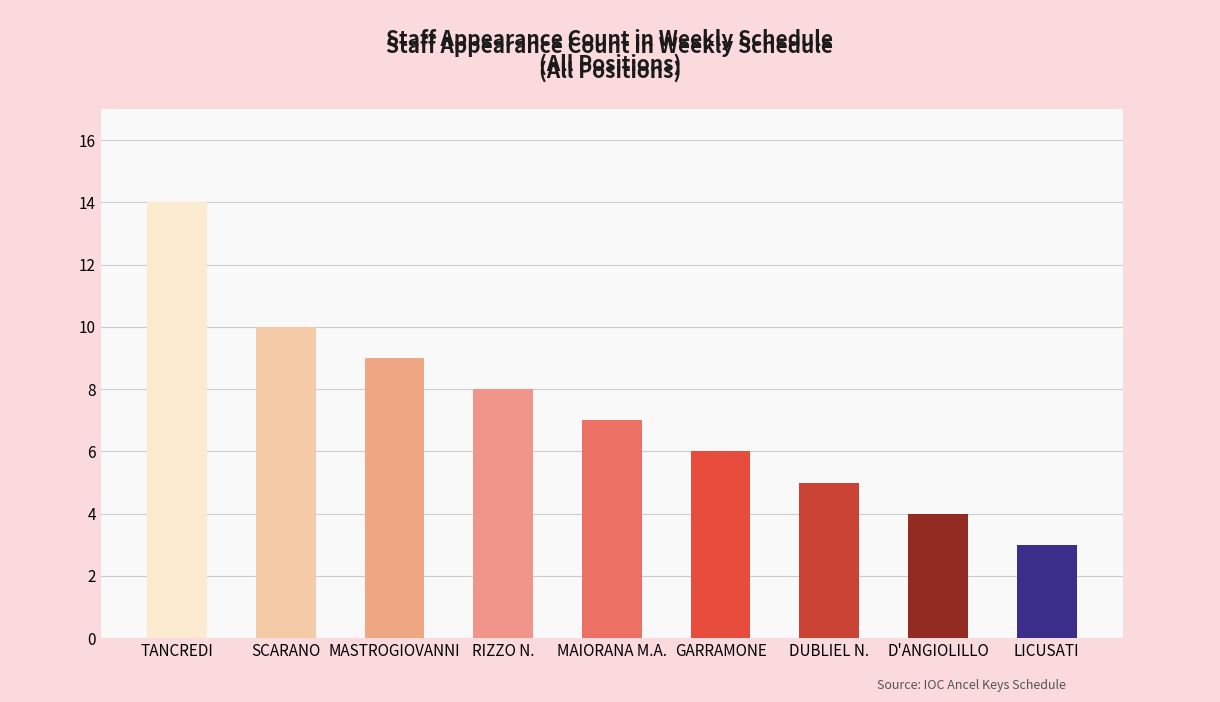

What is the difference between the maximum and minimum values?

11